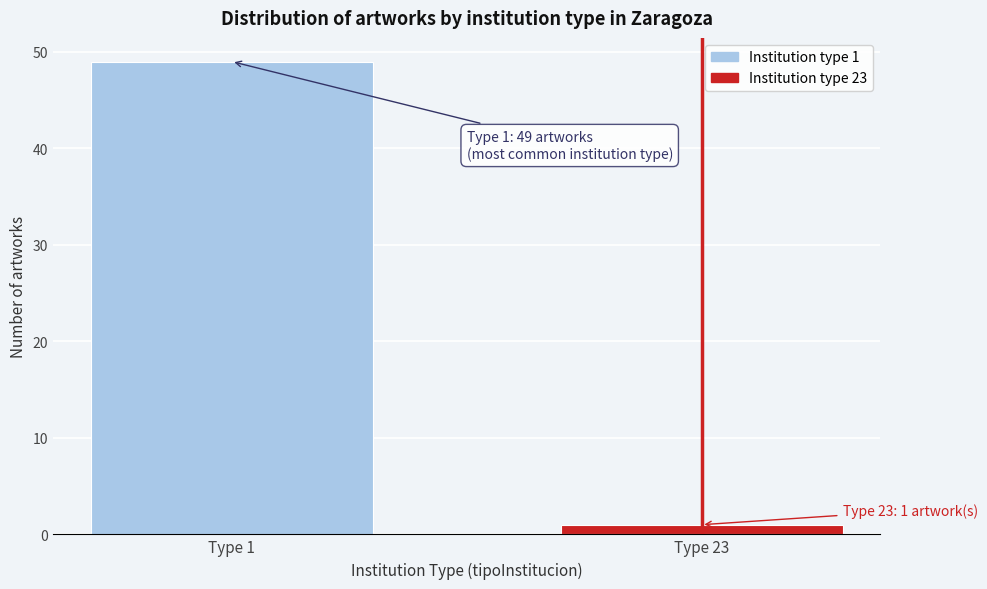

Reading left to right, extract all data points from this chart.

Type 1=49	Type 23=1